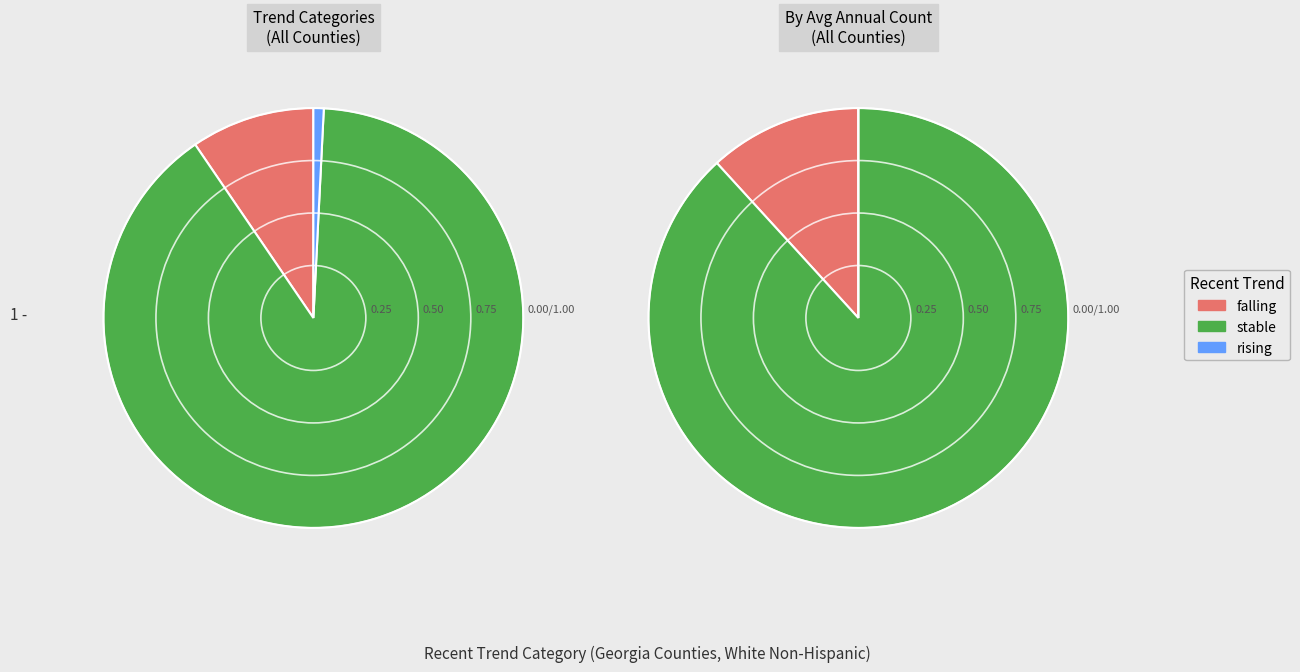

The rising slice represents 11% of the pie. True or false?

False